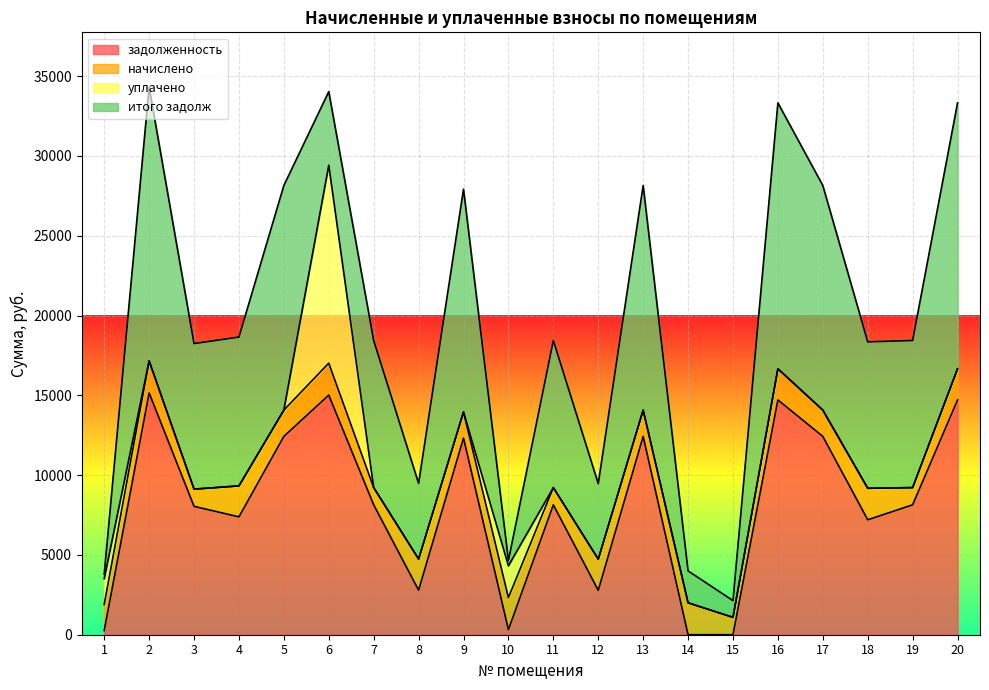

Reading left to right, transcribe all the data shown in this chart.

задолженность: 1=259.6	2=15151.2	3=8044.8	4=7387.2	5=12429.1	6=15016.4	7=8140.6	8=2792.5	9=12326.4	10=318.6	11=8140.6	12=2784.8	13=12429.1	14=0.0	15=0.0	16=14714.6	17=12429.1	18=7203.6	19=8140.6	20=14714.6
начислено: 1=1633.0	2=2007.2	3=1078.4	4=1939.1	5=1646.6	6=2000.4	7=1078.4	8=1949.3	9=1633.0	10=2007.2	11=1078.4	12=1949.3	13=1646.6	14=2000.4	15=1088.6	16=1949.3	17=1646.6	18=1973.2	19=1078.4	20=1949.3
уплачено: 1=1622.0	2=0.0	3=0.0	4=0.0	5=0.0	6=12402.1	7=0.0	8=0.0	9=0.0	10=1991.2	11=0.0	12=0.0	13=0.0	14=0.0	15=0.0	16=0.0	17=0.0	18=0.0	19=0.0	20=0.0
итого задолж: 1=270.5	2=17158.4	3=9123.2	4=9326.3	5=14075.7	6=4614.6	7=9219.0	8=4741.9	9=13959.4	10=334.5	11=9219.0	12=4734.1	13=14075.7	14=2000.4	15=1049.3	16=16664.0	17=14075.7	18=9176.8	19=9219.0	20=16664.0